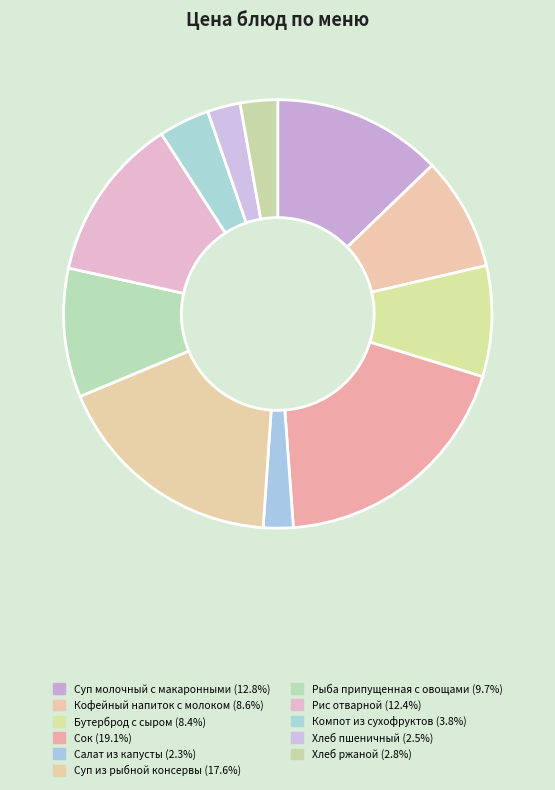

Which category has the smallest portion of the pie?

Салат из капусты